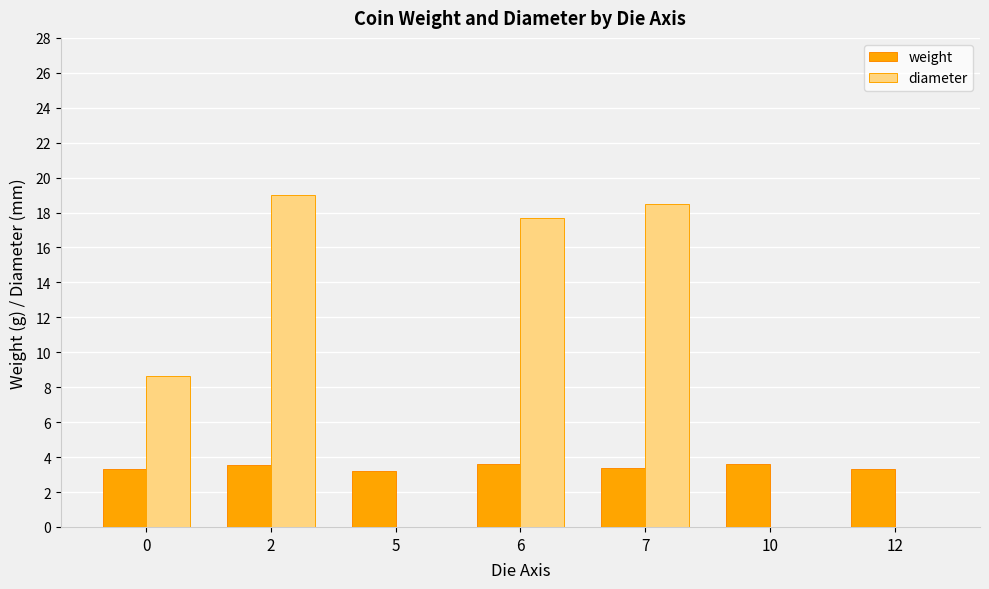

Is it true that weight equals 3.6 at 10?

True